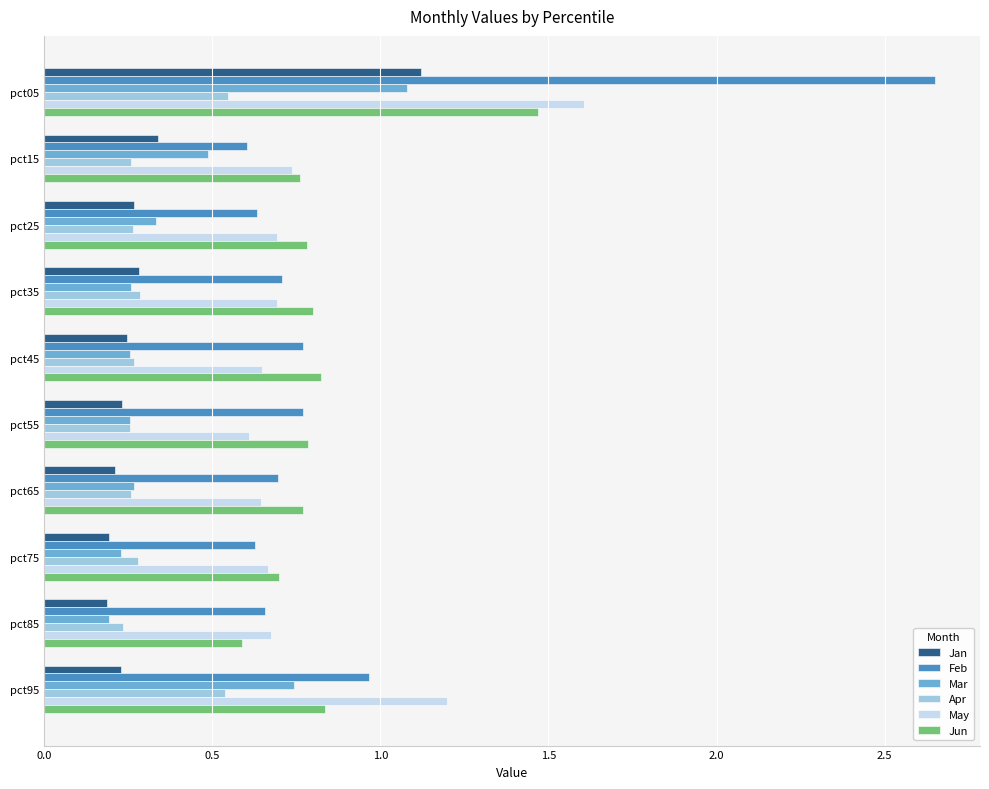

What is the difference between the maximum and minimum values in the Jun series?

0.9